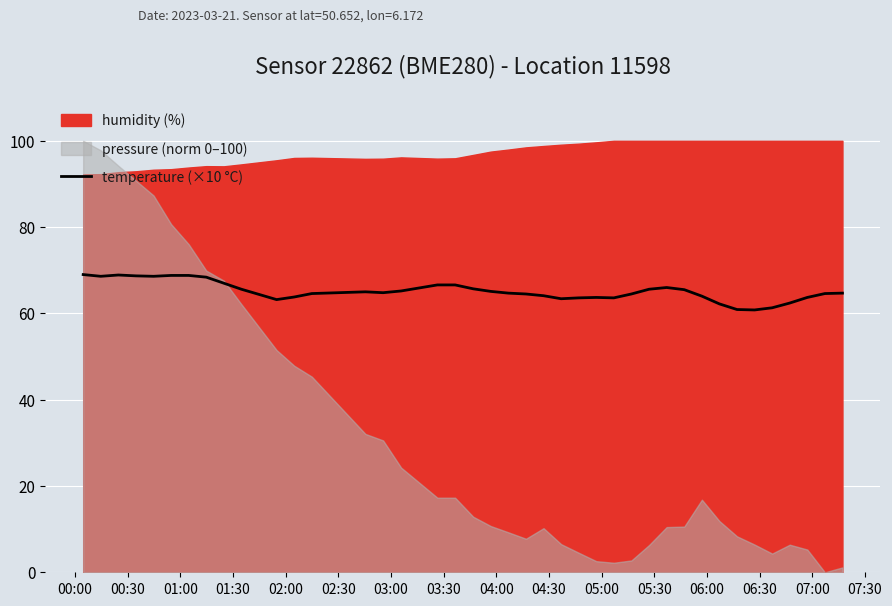

True or false: there are more than 1 points higher than both neighbors.

True